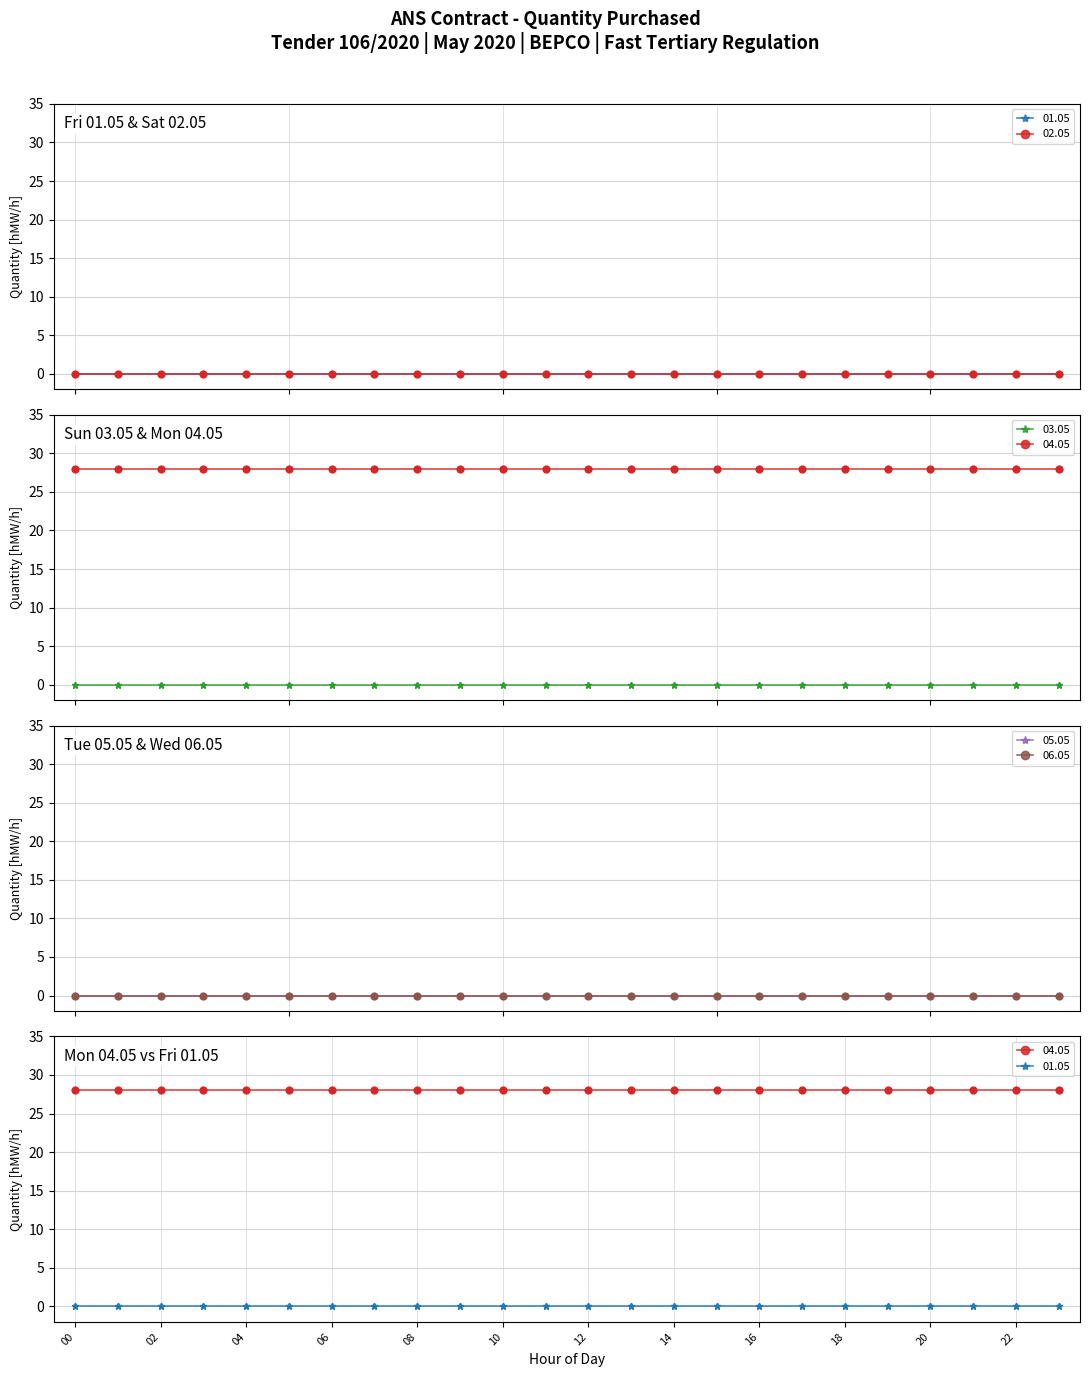

What is the total value across all series at 21?

28